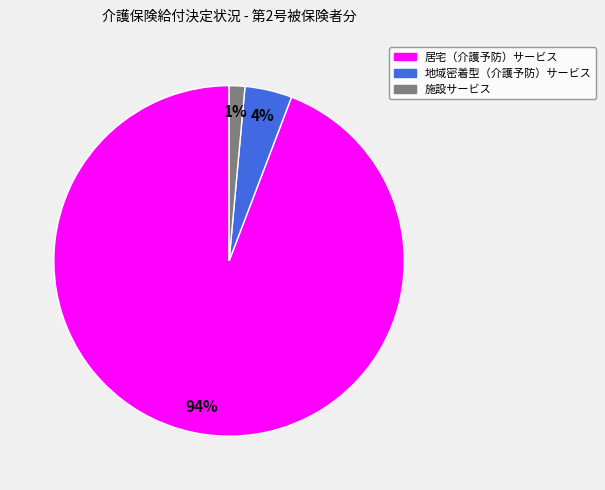

To the nearest percent, what is the combined percentage of 居宅（介護予防）サービス and 地域密着型（介護予防）サービス?

99%